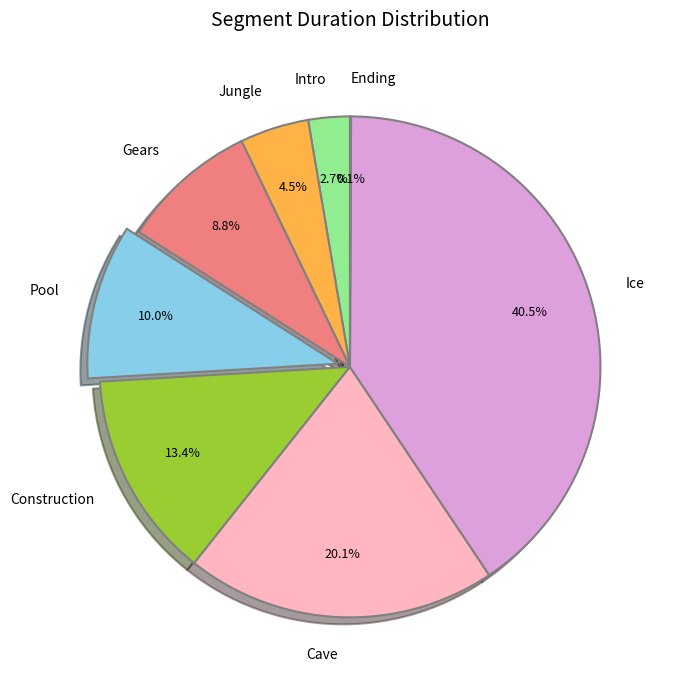

Between Construction and Jungle, which is larger?

Construction